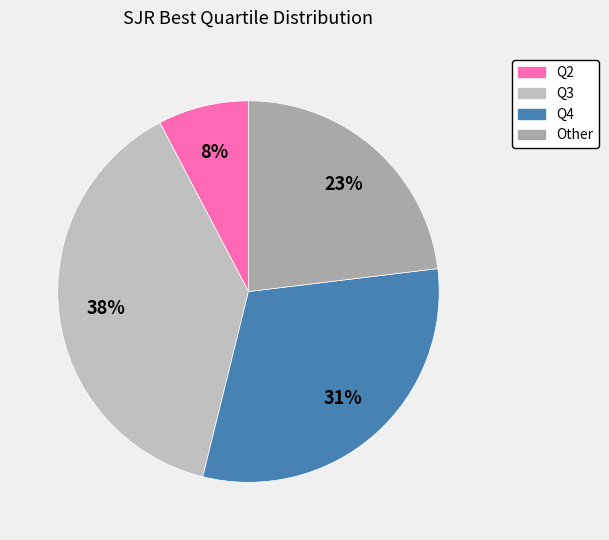

How much of the chart is everything except Other?

76.9%